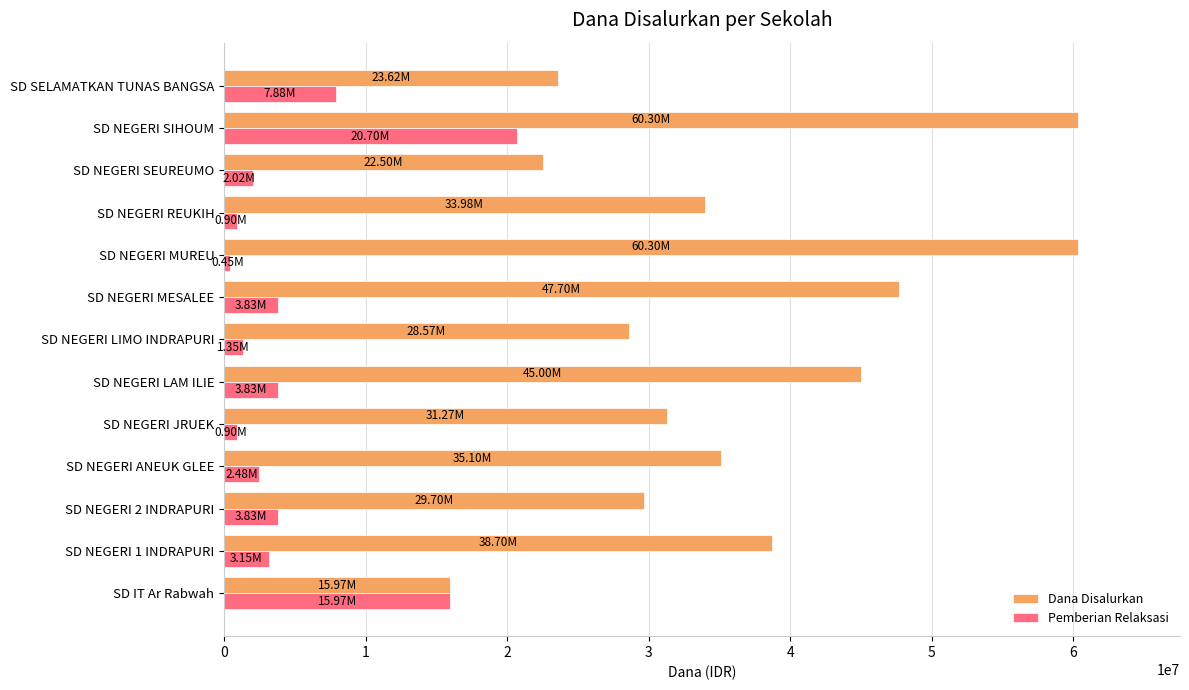

Rank the series by their maximum value, from lowest to highest.

Pemberian Relaksasi, Dana Disalurkan